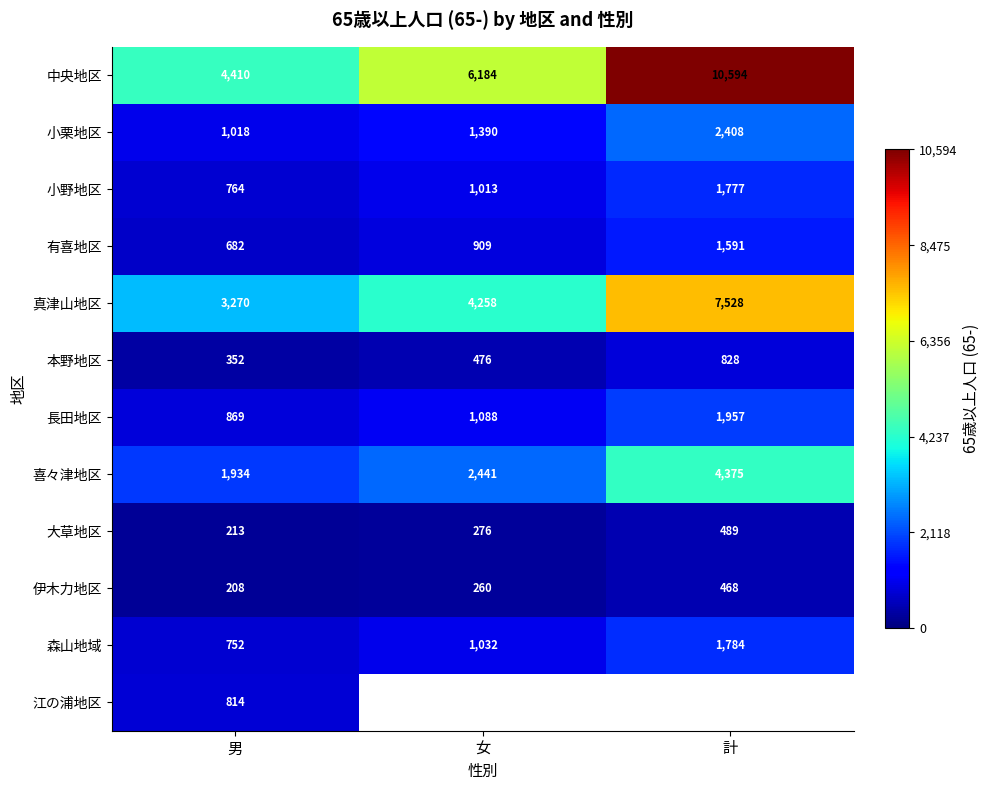

What is the lowest value of the 伊木力地区 series?

208